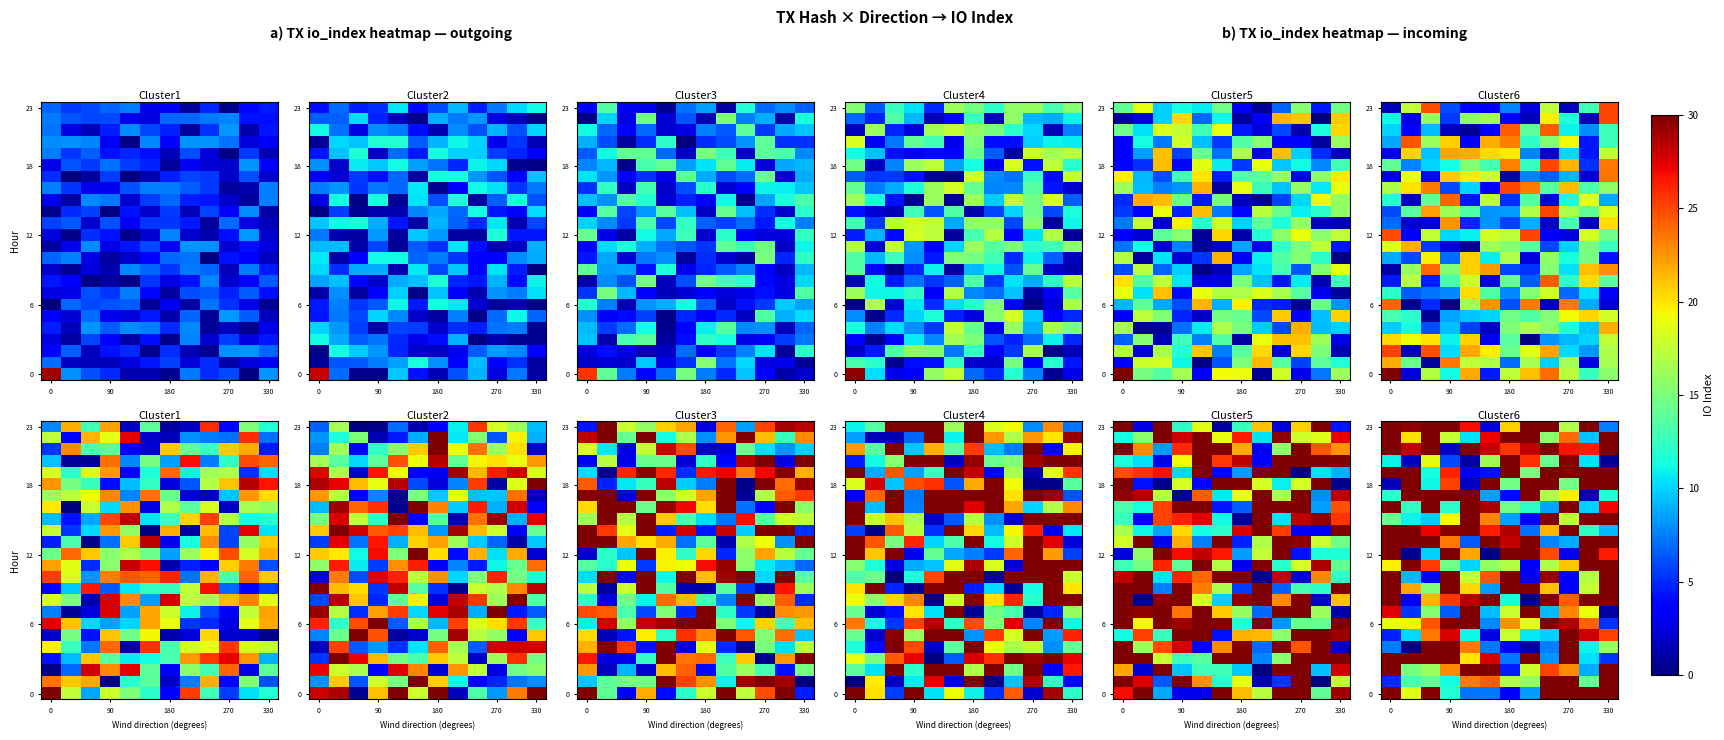

What is the smallest value displayed?

0.1